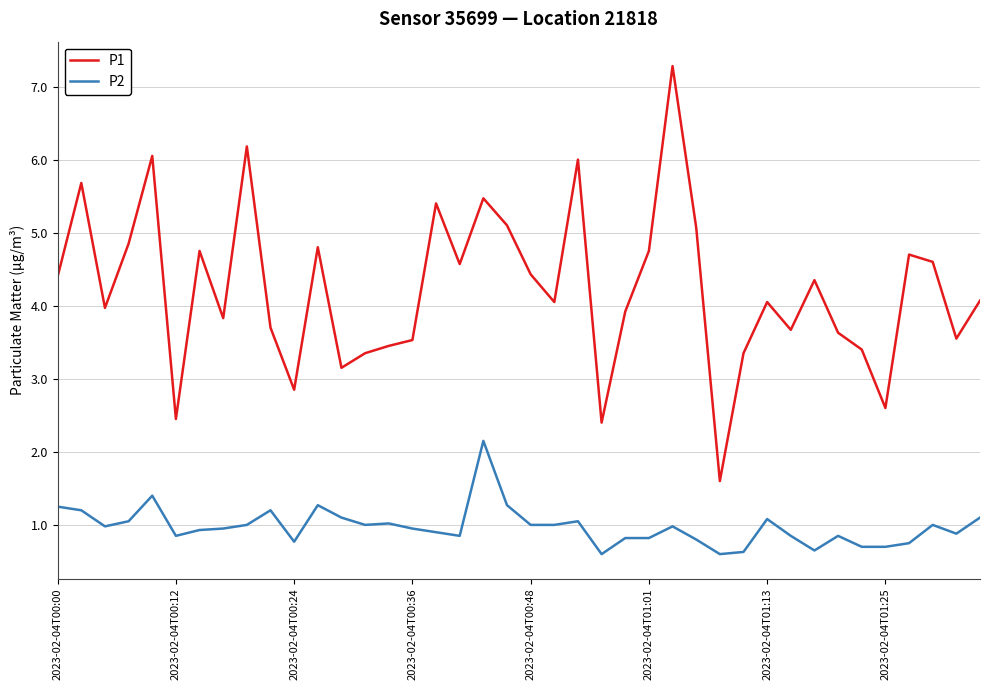

What is the greatest value displayed?

7.3